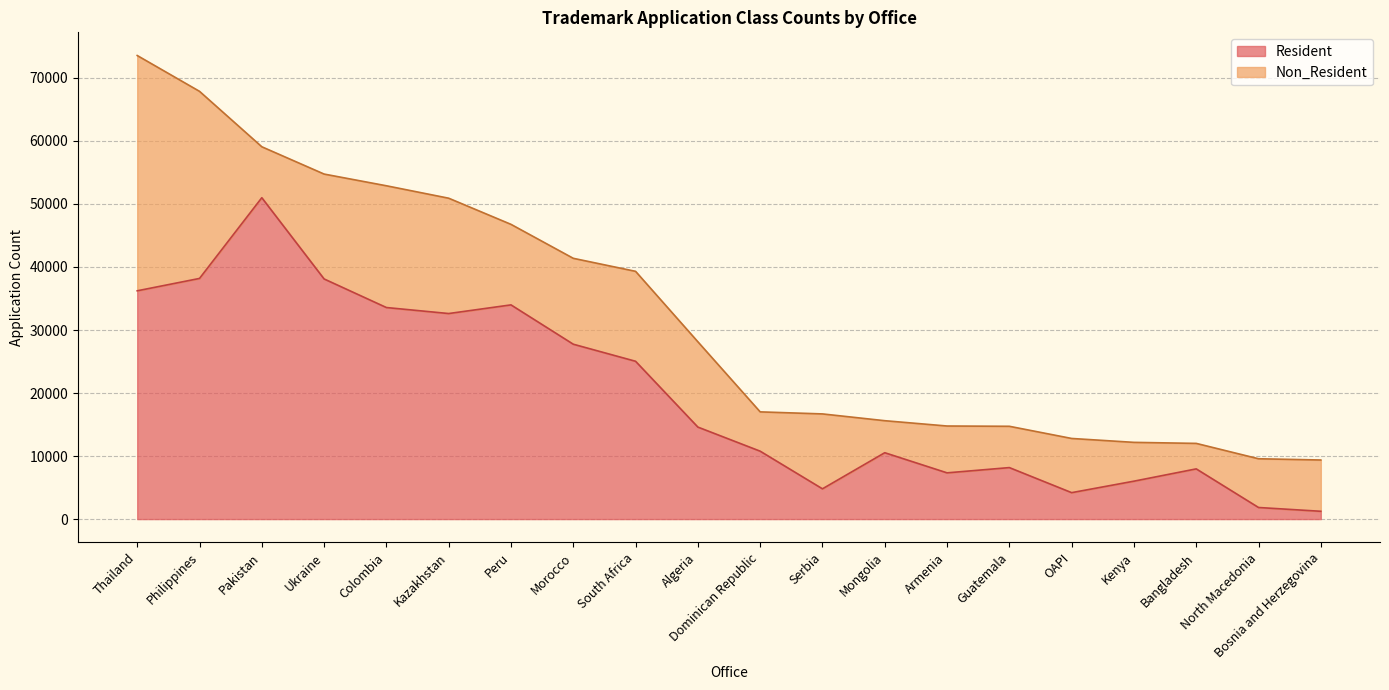

Is it true that the value at Kenya is 6016?

True